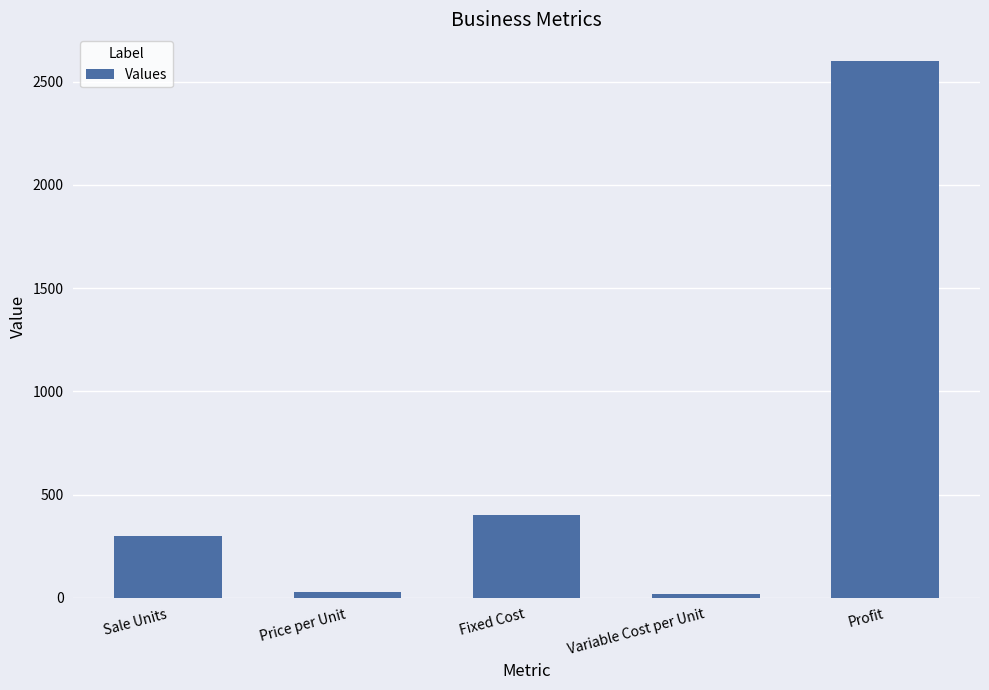

At which label is the value closest to 1310?

Fixed Cost